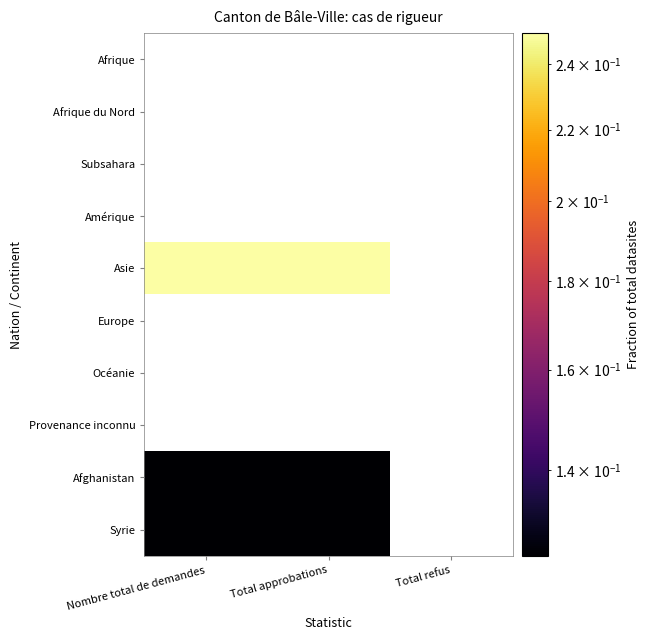

Is the value of Afrique at Nombre total de demandes greater than the value of Amérique at Total refus?

No